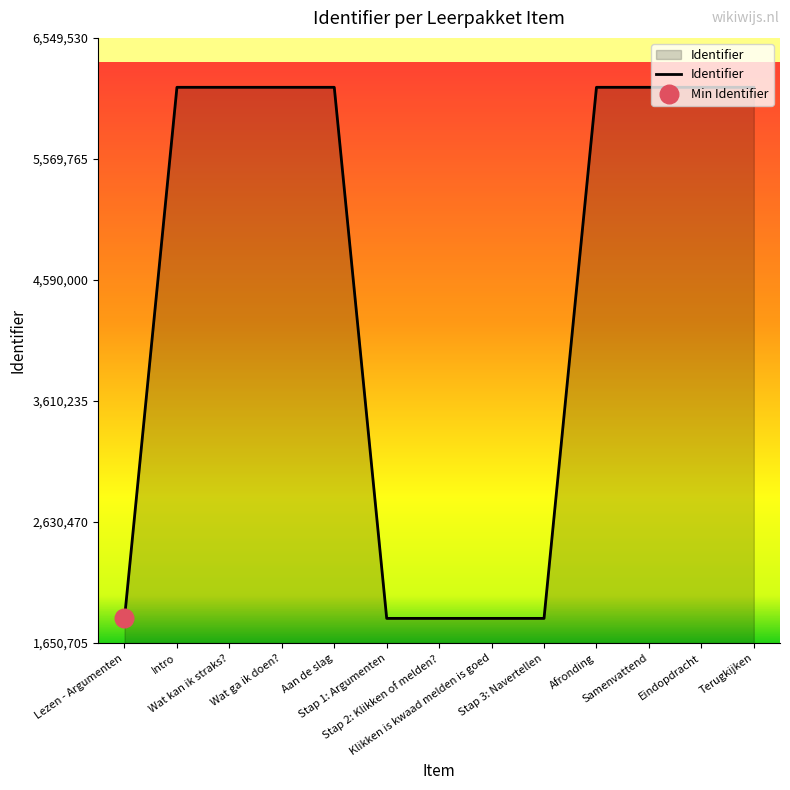

What is the change in value from Intro to Stap 2: Klikken of melden??

-4298799